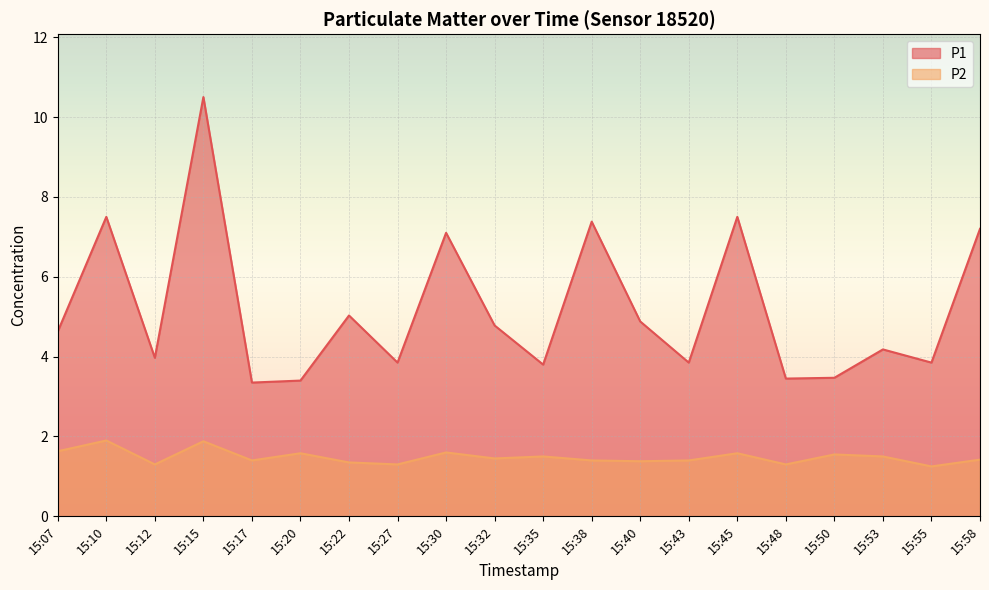

List the series in order of their overall mean, highest first.

P1, P2